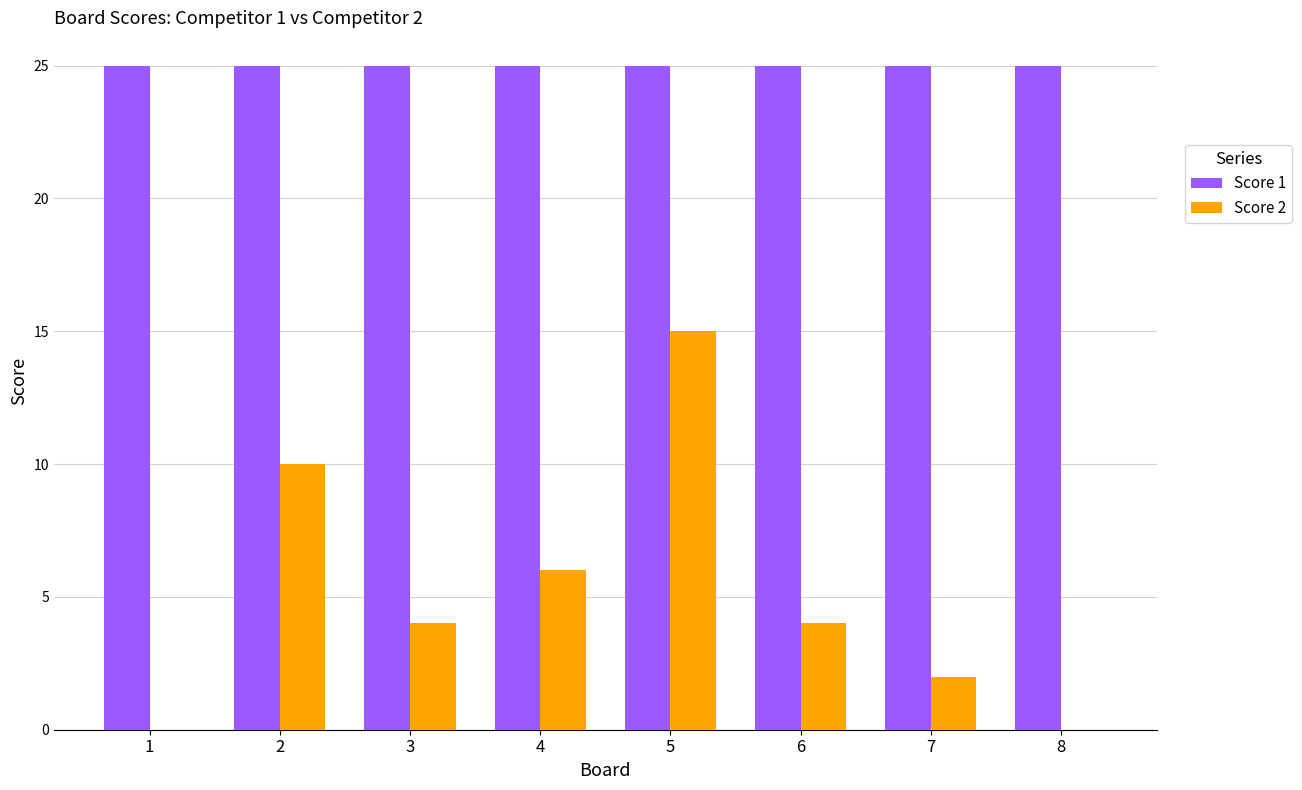

What is the greatest value displayed?

25